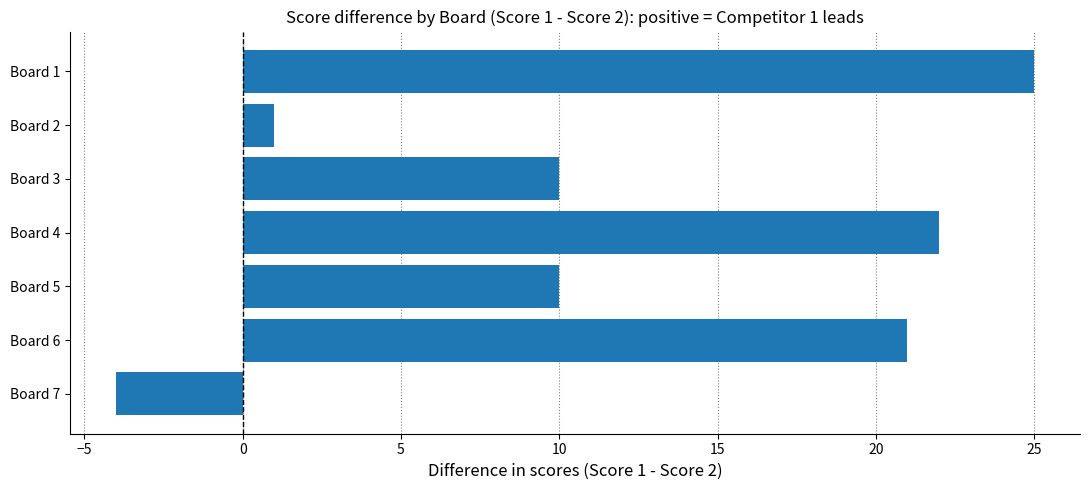

What is the smallest value displayed?

-4